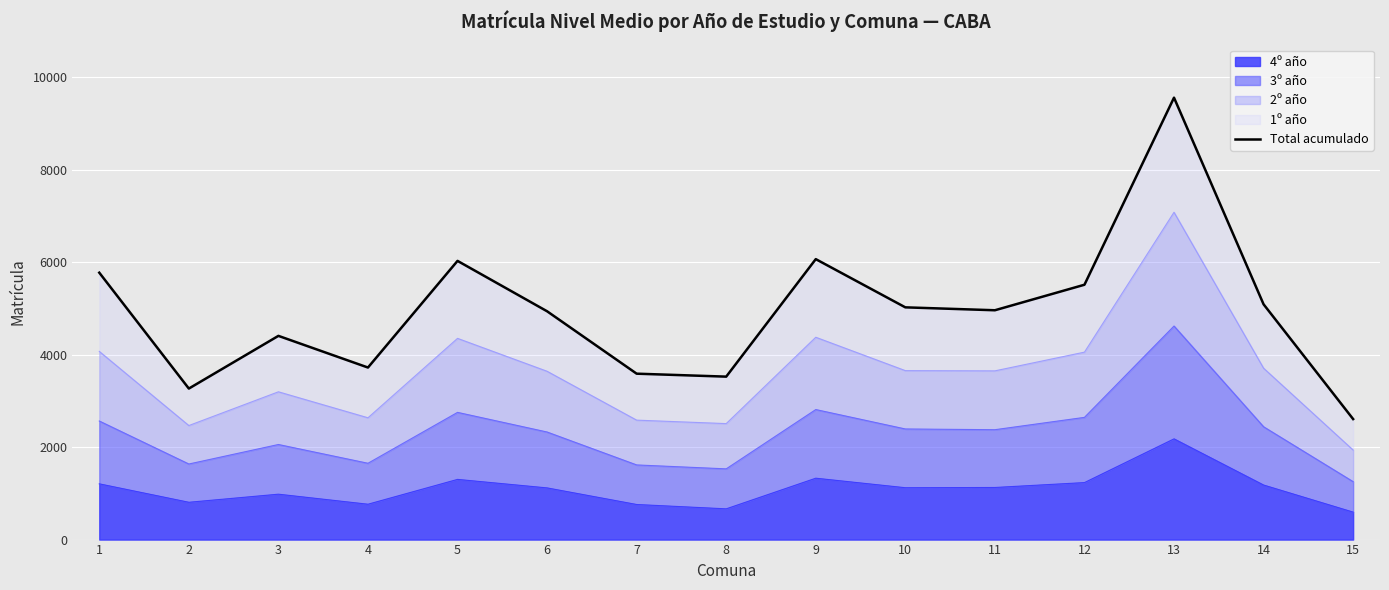

The chart shows a value of 4961 at 11. True or false?

True